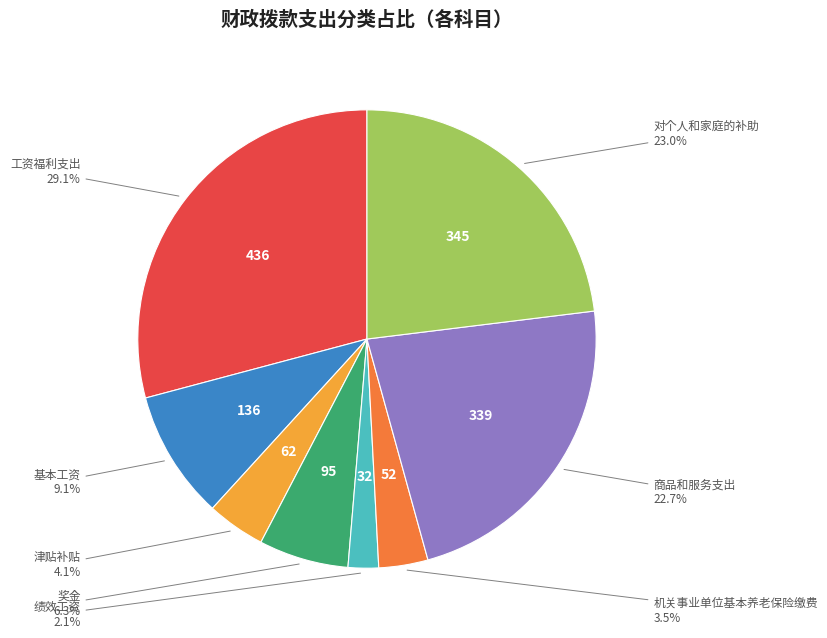

Does any single category account for the majority?

No